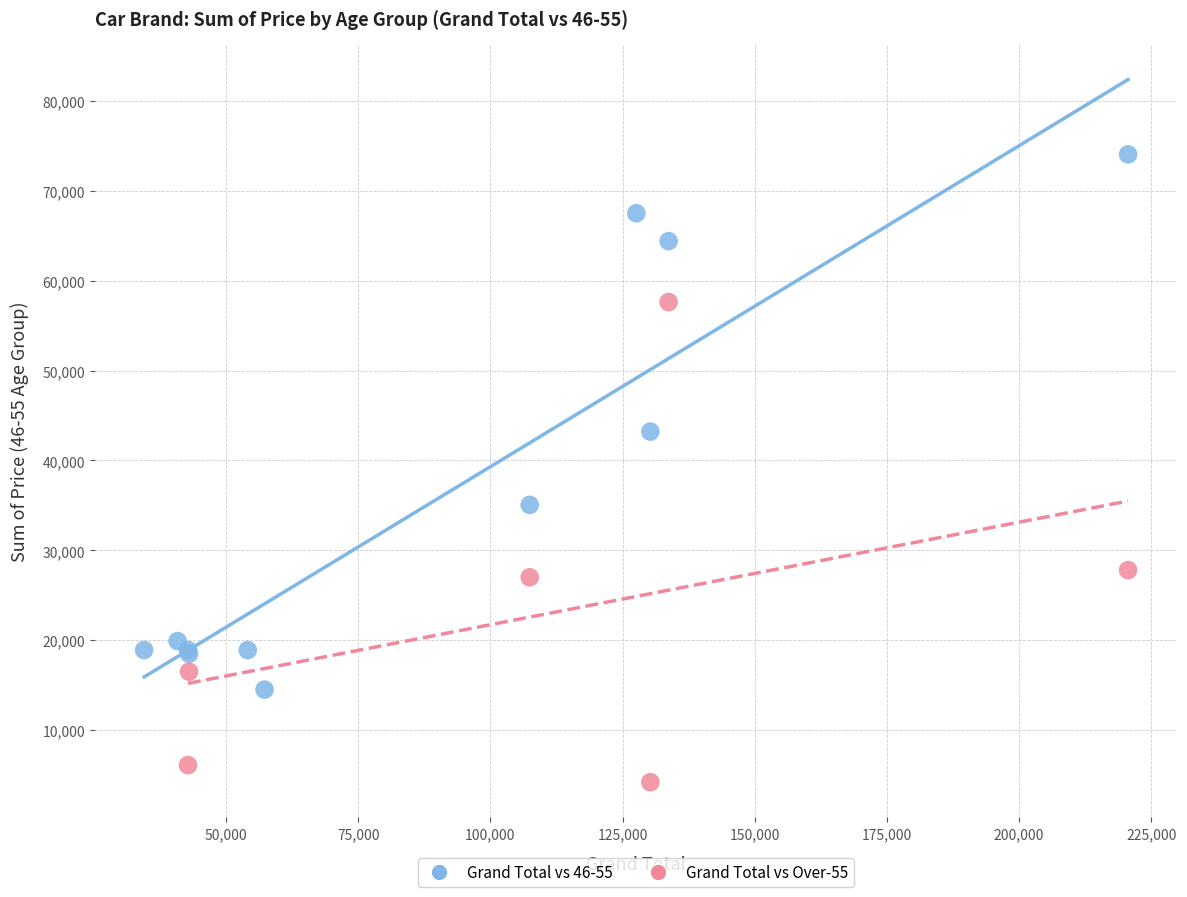

Which series contains the highest Y value?

Grand Total vs 46-55